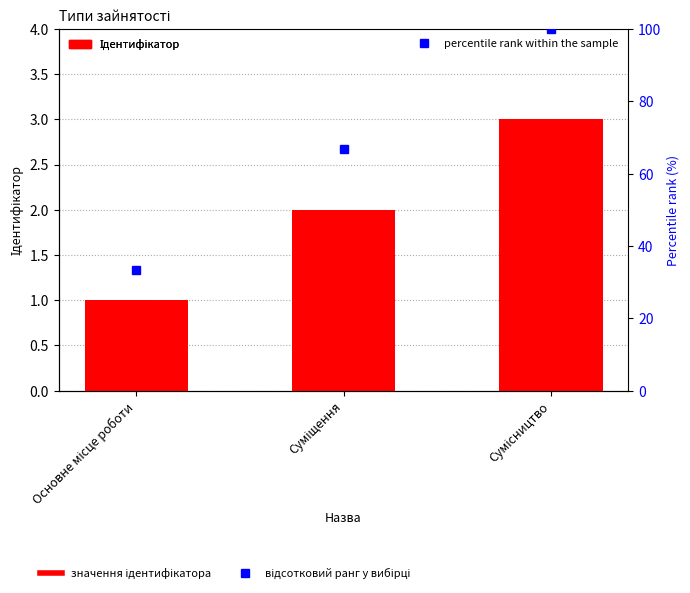

At which label does percentile rank within the sample reach its peak?

Сумісництво